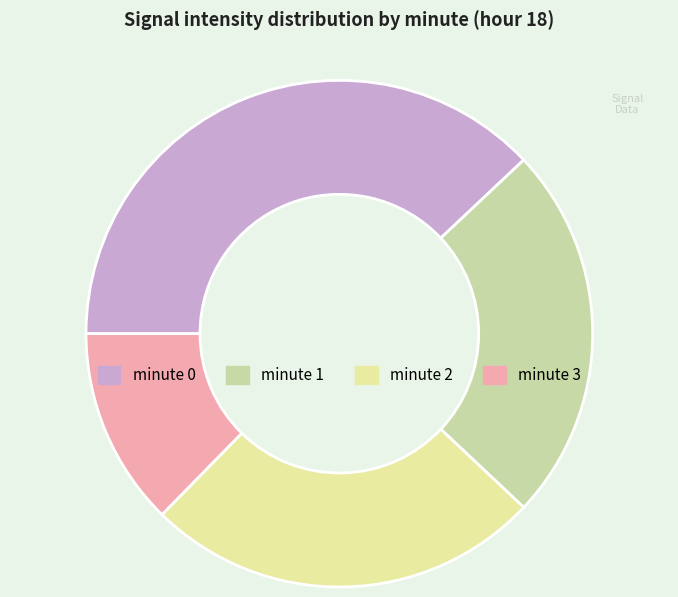

Count the number of slices in the pie.

4